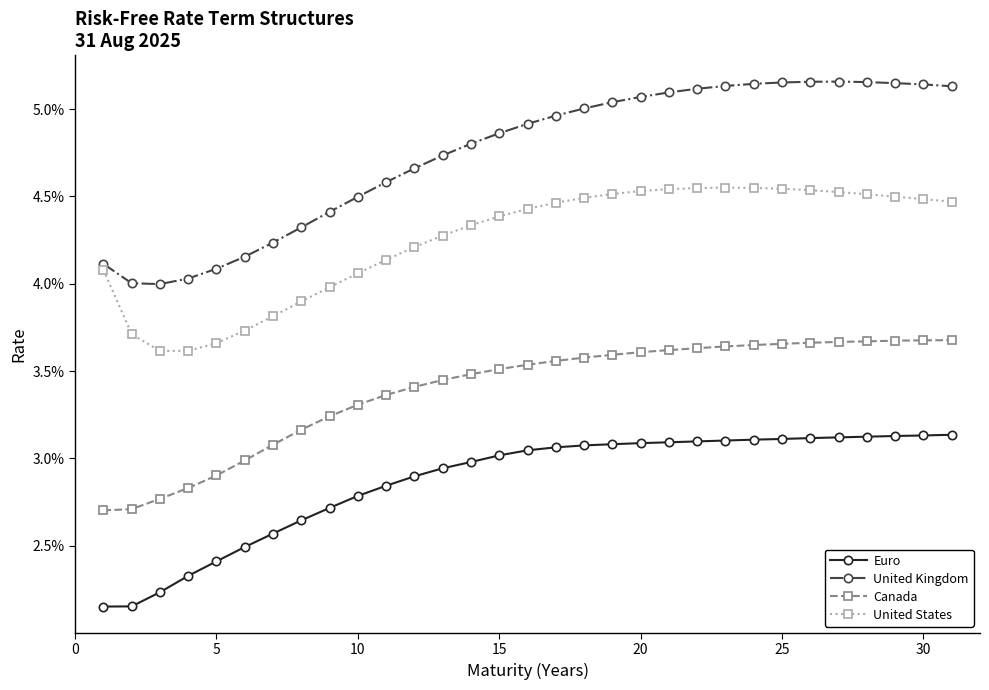

Which series has the largest total across all categories?

United Kingdom